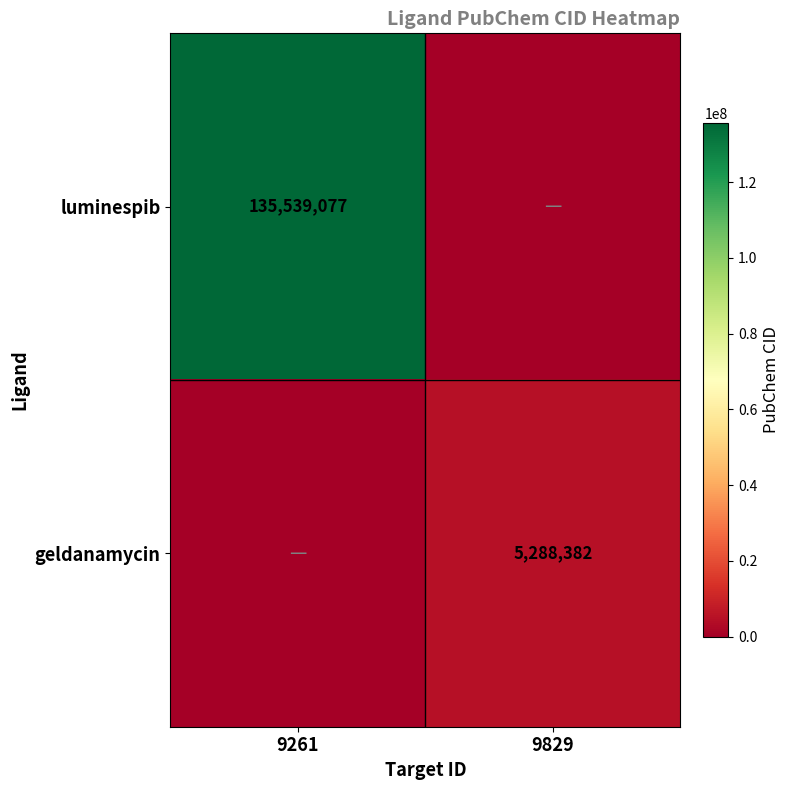

True or false: luminespib has a value of 135539077 at 9261.

True